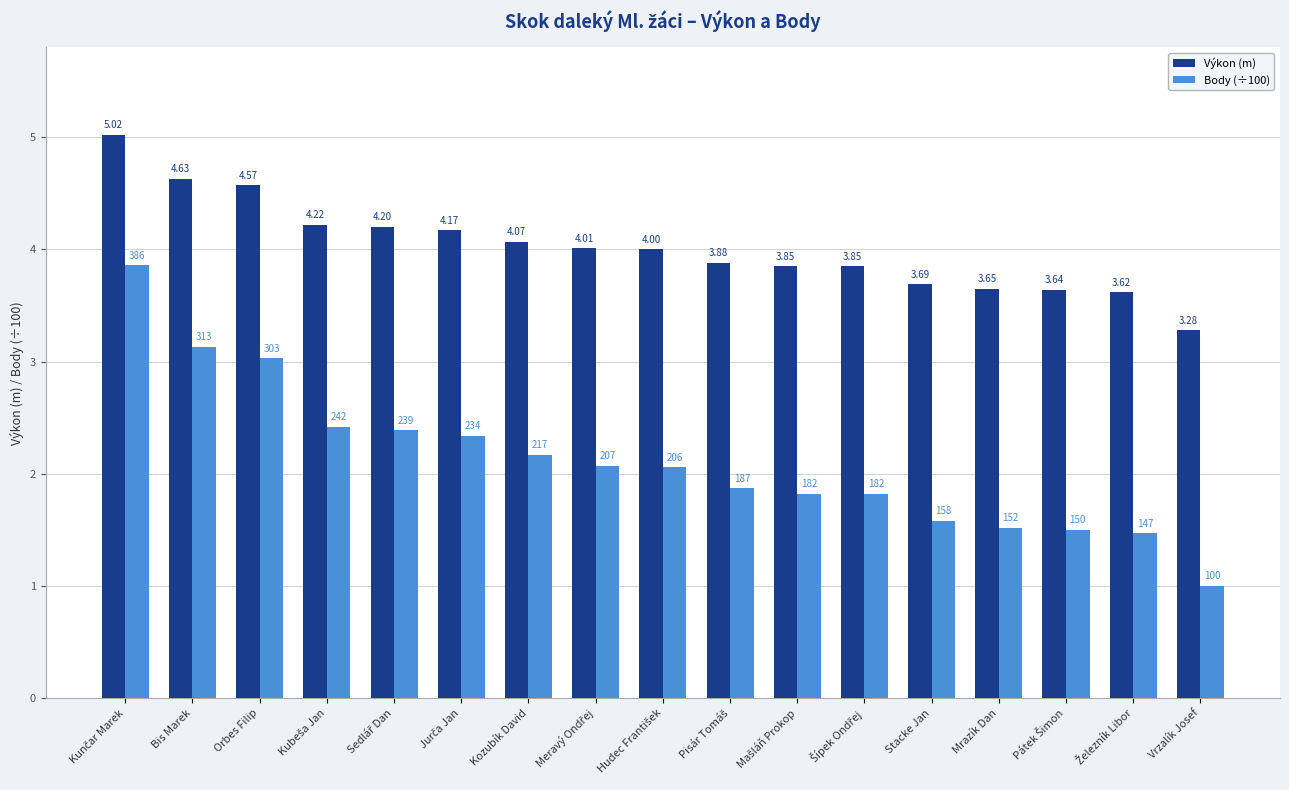

At which category does the chart reach its minimum across all series?

Vrzalík Josef